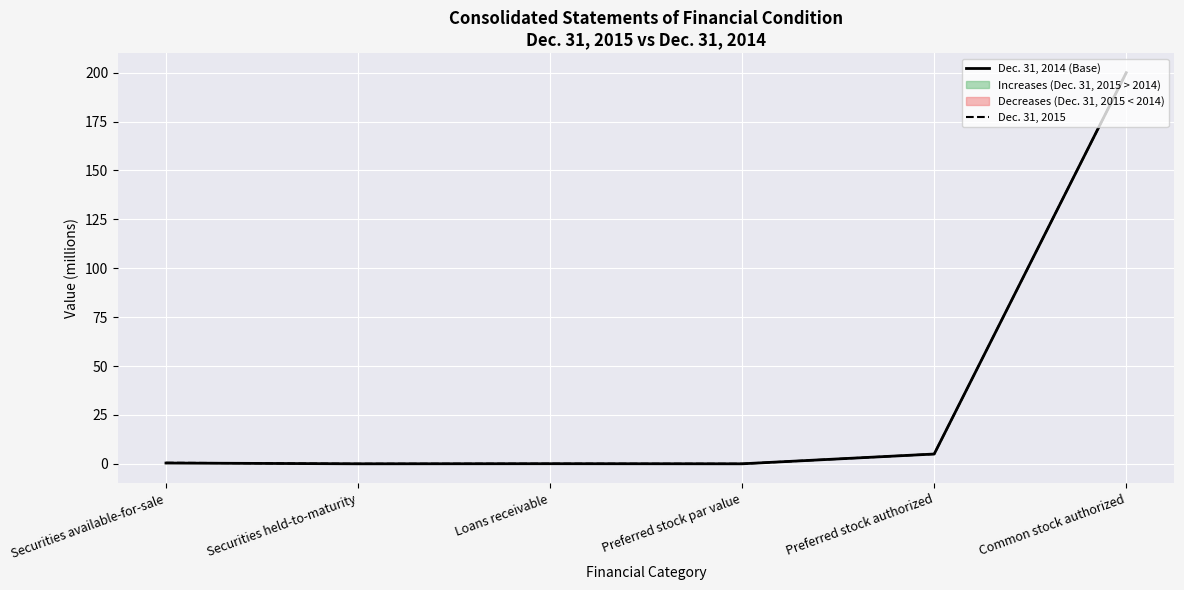

Rank the series at Preferred stock par value from lowest to highest value.

Dec. 31, 2014 (Base), Dec. 31, 2015